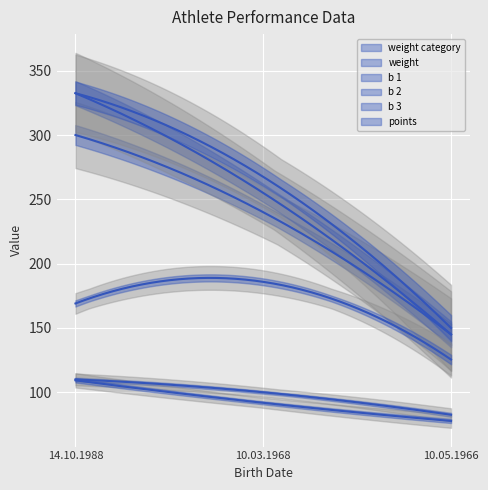

How many categories are shown in the chart?

3